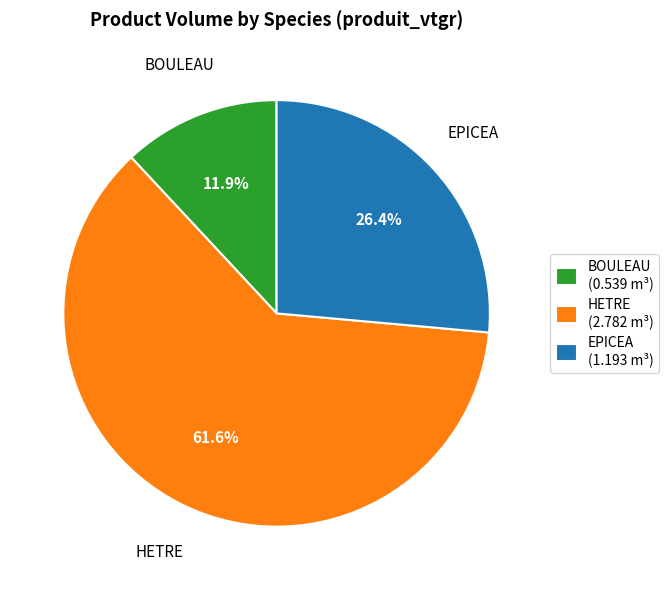

What is the majority slice?

HETRE